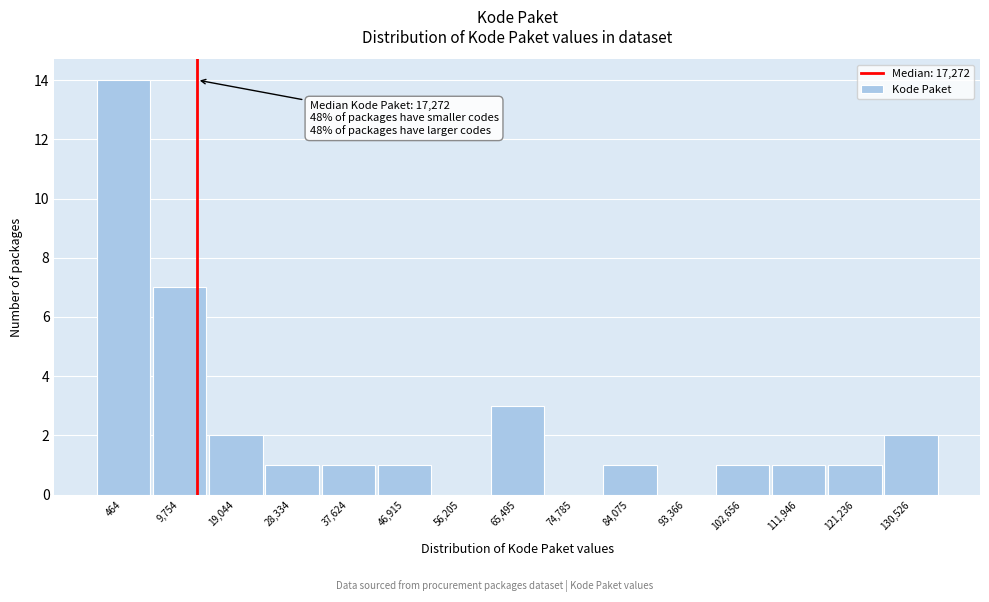

Reading left to right, what are all the values shown in this chart?

464=14	9,754=7	19,044=2	28,334=1	37,624=1	46,915=1	56,205=0	65,495=3	74,785=0	84,075=1	93,366=0	102,656=1	111,946=1	121,236=1	130,526=2